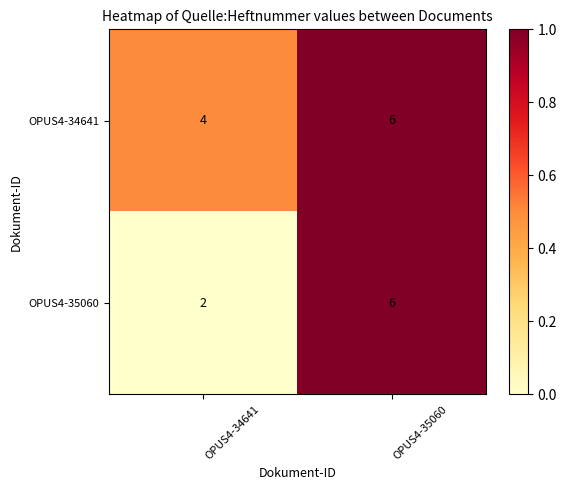

Rank the series at OPUS4-34641 from highest to lowest value.

OPUS4-34641, OPUS4-35060